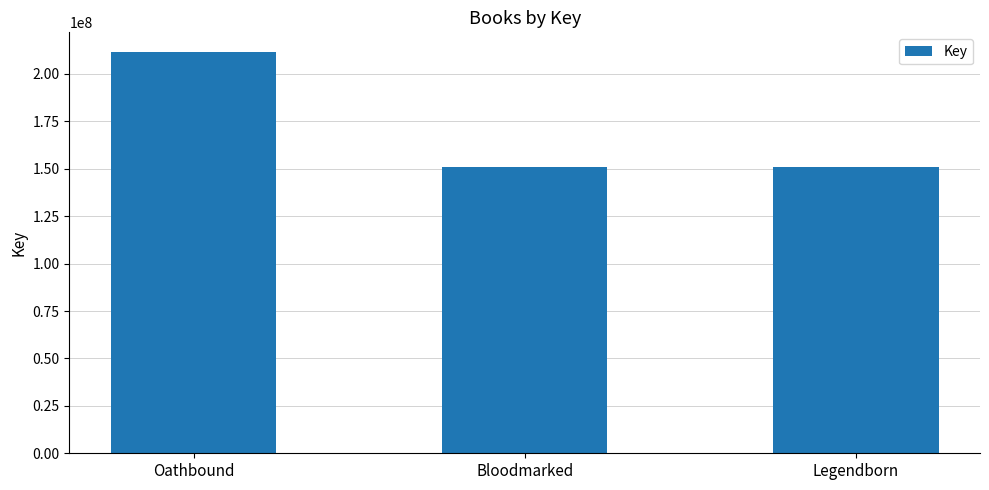

What is the label of the 1st bar from the right?

Legendborn